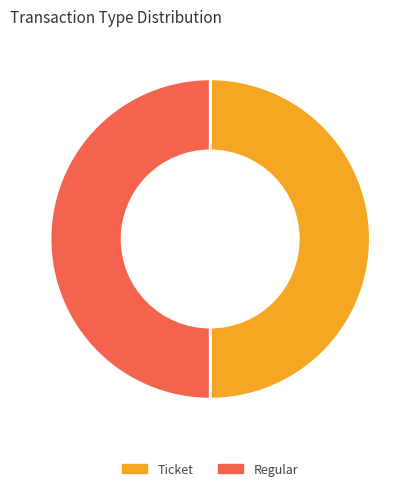

Count the number of slices in the pie.

2